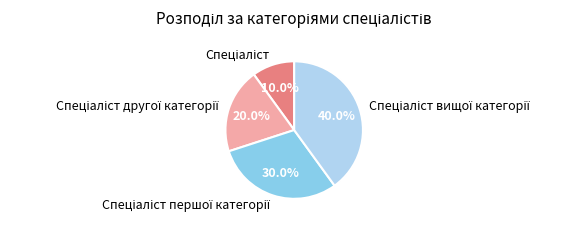

How many slices are in this pie chart?

4